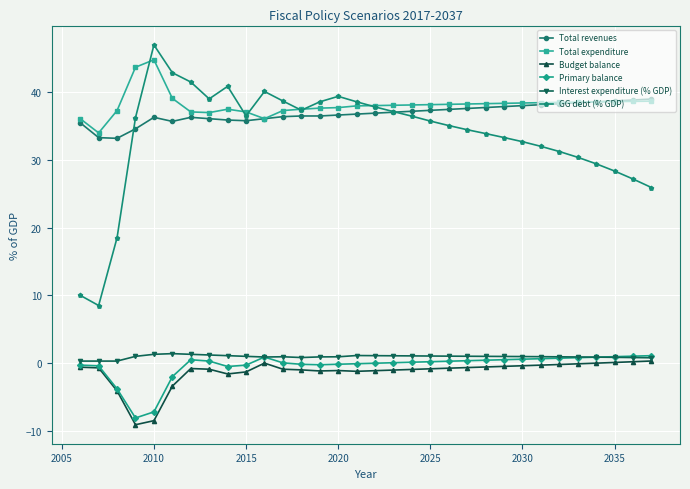

True or false: GG debt (% GDP) has more than 1 interior local peaks.

True